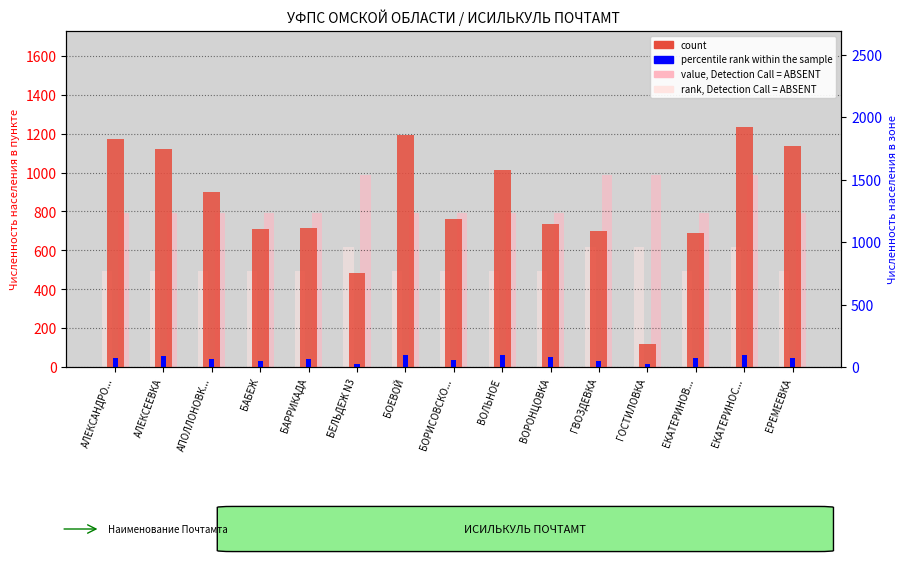

Where is count nearest to the value 675?

ЕКАТЕРИНОВ...